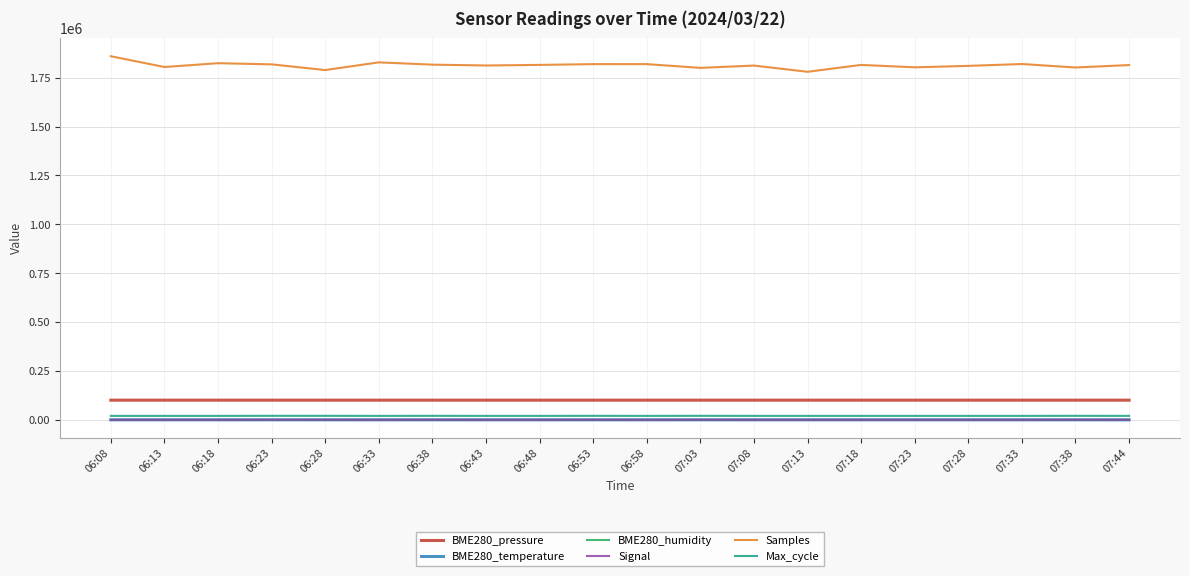

What is the maximum value shown in the chart?

1859878.0